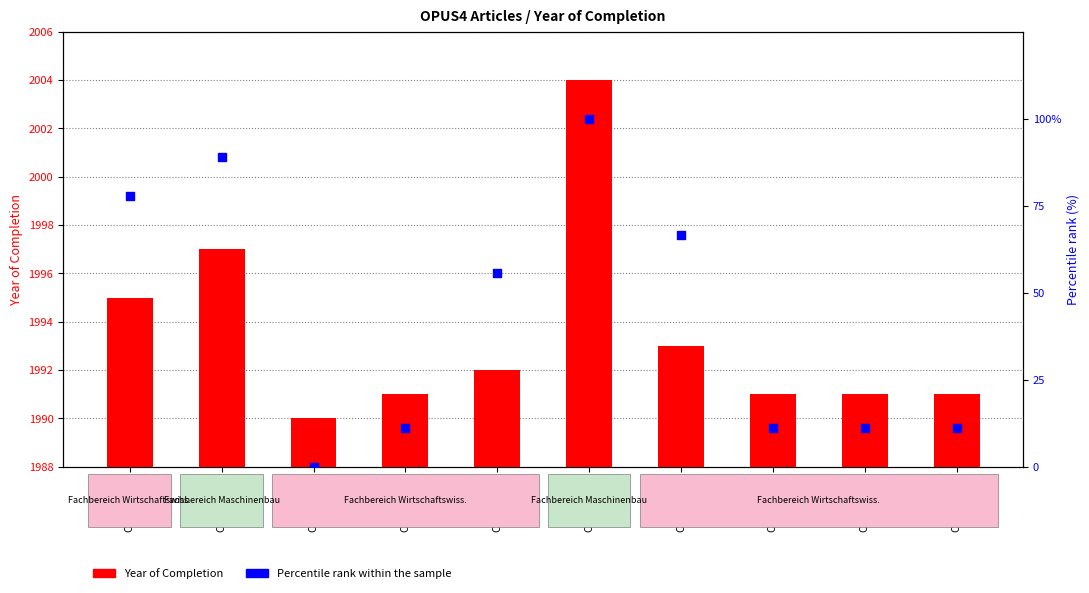

What are all the series names shown in the legend?

Year of Completion, Percentile rank within the sample